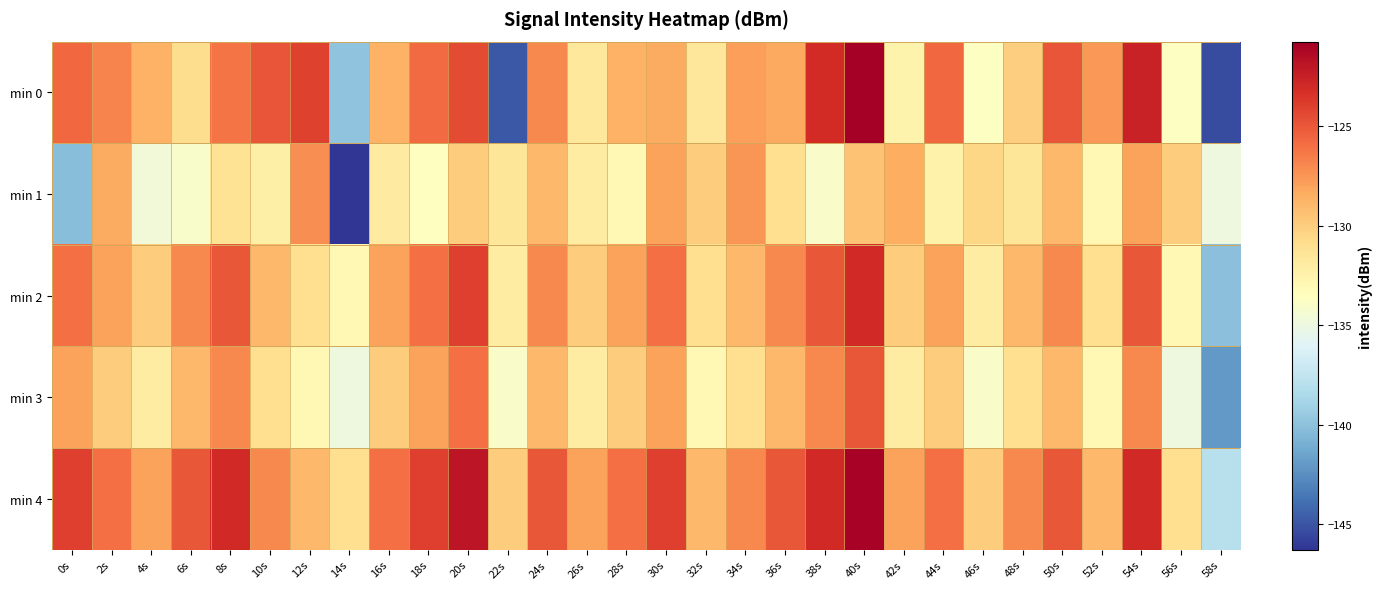

What is the total value across all series at 52s?

-653.6